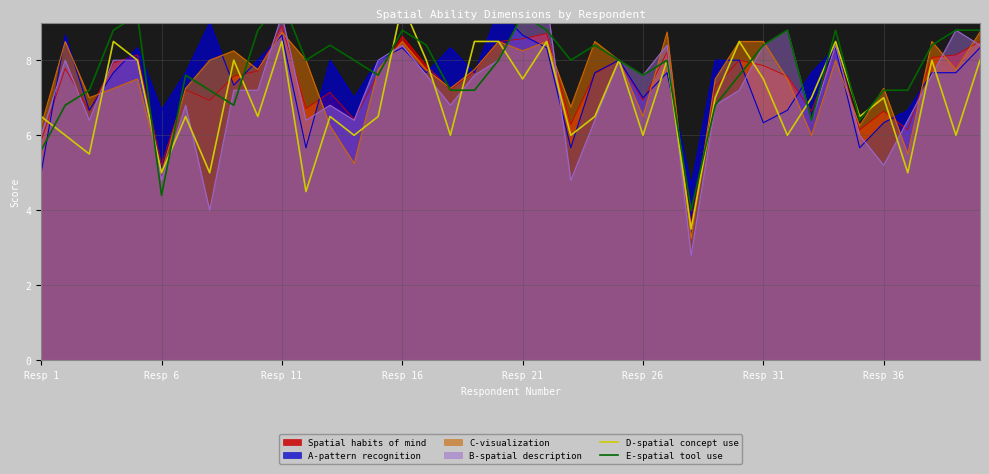

The Spatial habits of mind series shows 6.9 at Resp 26. True or false?

True